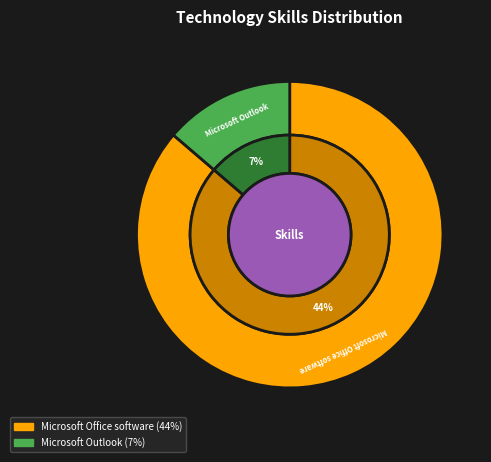

Which slice represents more than half of the pie?

Microsoft Office software